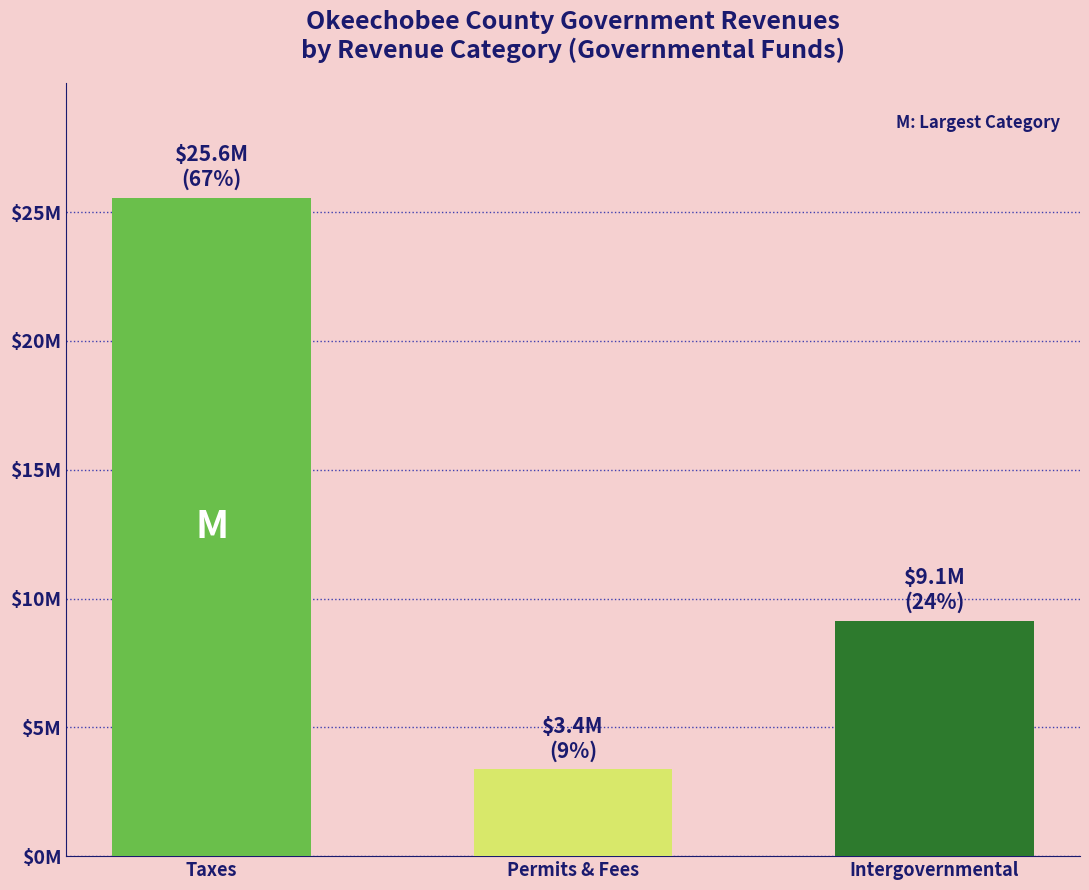

What is the approximate value at Permits & Fees, to the nearest 10?

3368540